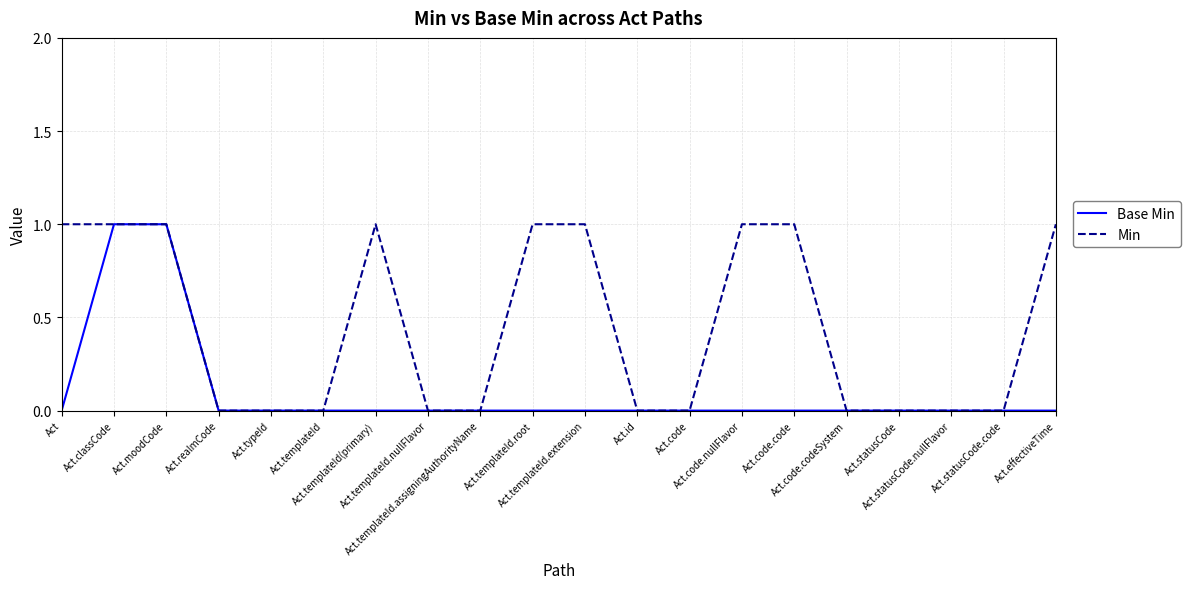

Which series has the largest total across all categories?

Min